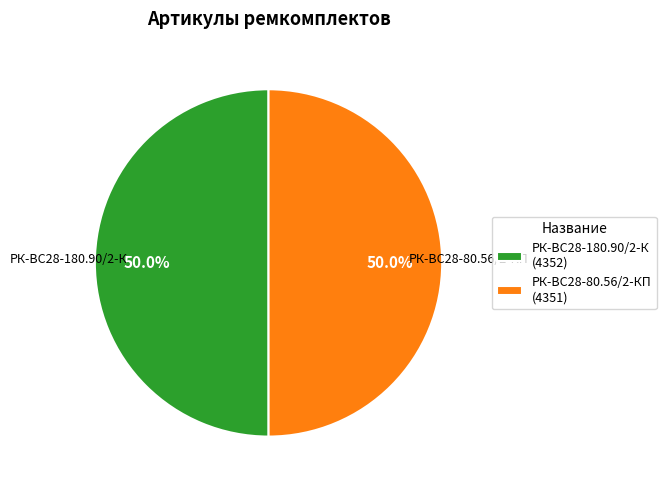

Count the number of slices in the pie.

2